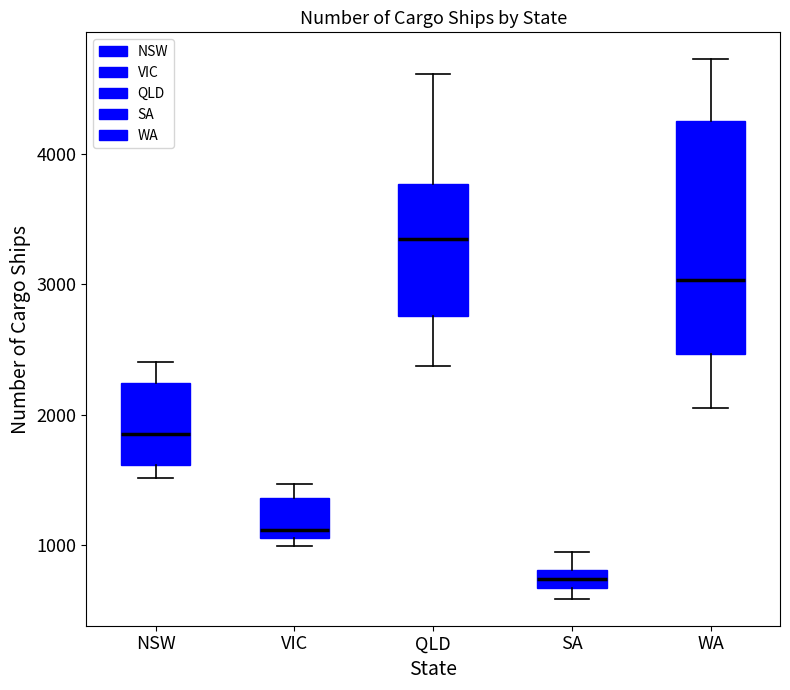

Which box has the lowest median line?

SA